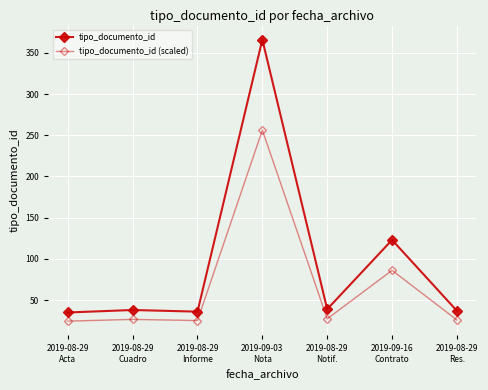

Rank the series at 2019-08-29
Res. from highest to lowest value.

tipo_documento_id, tipo_documento_id (scaled)